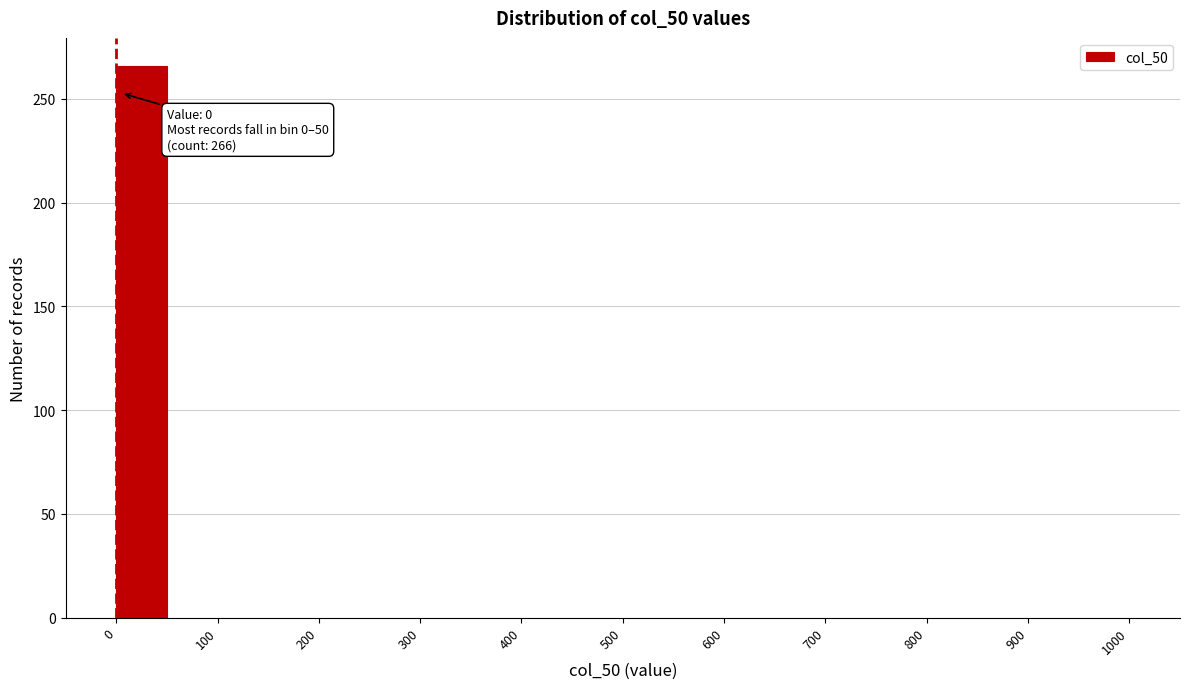

Which range on the x-axis has the tallest bar?

0 to 50